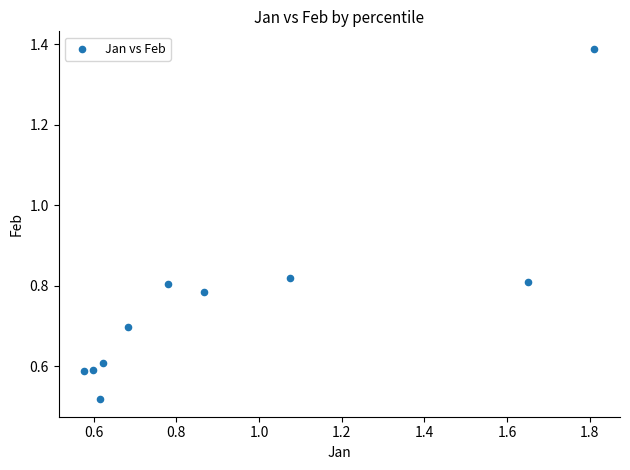

What is the average X value?

0.9